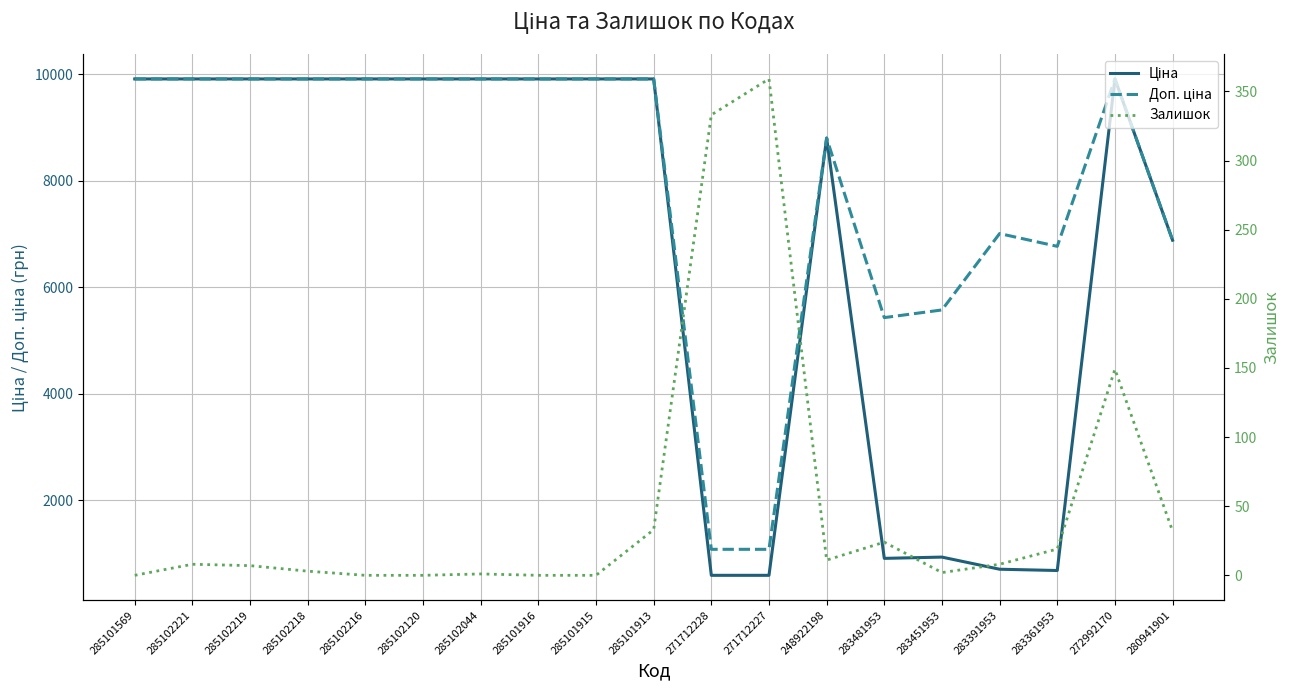

What position from the left is 285102120?

6